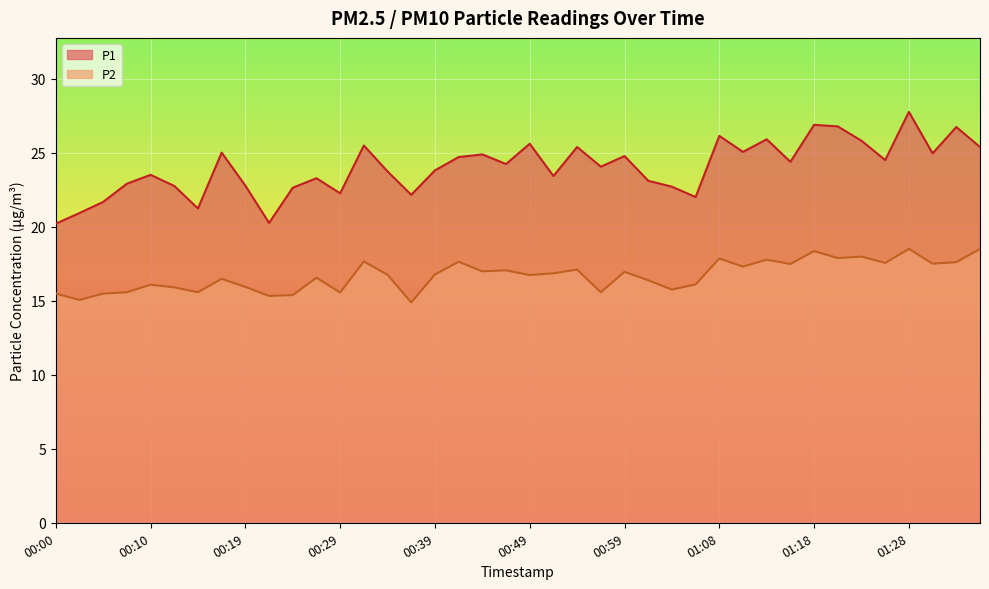

At which category is the sum across all series the highest?

01:28